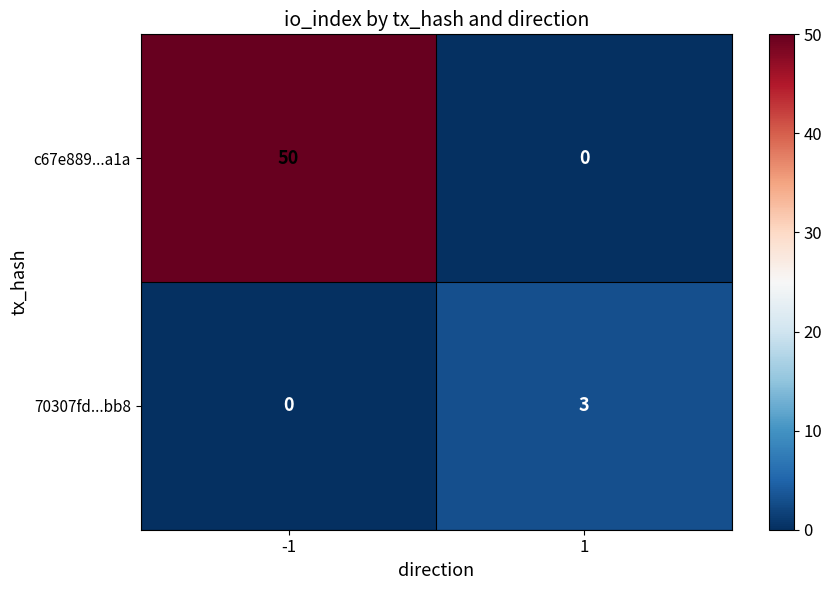

How many values in c67e889...a1a are above zero?

1